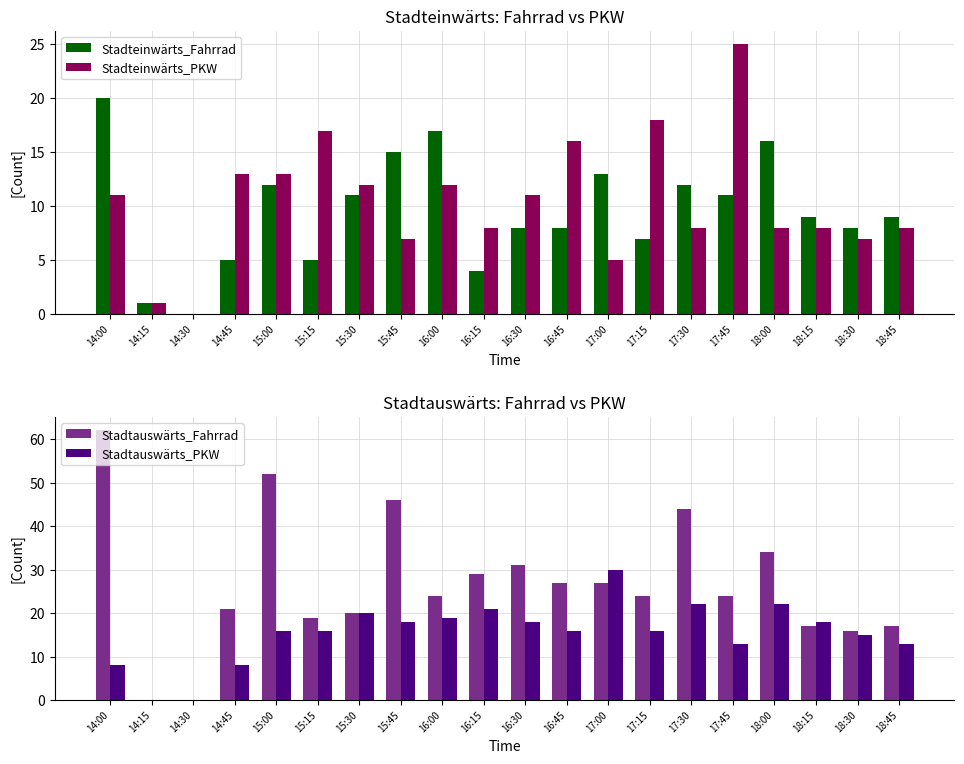

Reading right to left, transcribe all the data shown in this chart.

Stadteinwärts_Fahrrad: 18:45=9	18:30=8	18:15=9	18:00=16	17:45=11	17:30=12	17:15=7	17:00=13	16:45=8	16:30=8	16:15=4	16:00=17	15:45=15	15:30=11	15:15=5	15:00=12	14:45=5	14:30=0	14:15=1	14:00=20
Stadteinwärts_PKW: 18:45=8	18:30=7	18:15=8	18:00=8	17:45=25	17:30=8	17:15=18	17:00=5	16:45=16	16:30=11	16:15=8	16:00=12	15:45=7	15:30=12	15:15=17	15:00=13	14:45=13	14:30=0	14:15=1	14:00=11
Stadtauswärts_Fahrrad: 18:45=17	18:30=16	18:15=17	18:00=34	17:45=24	17:30=44	17:15=24	17:00=27	16:45=27	16:30=31	16:15=29	16:00=24	15:45=46	15:30=20	15:15=19	15:00=52	14:45=21	14:30=0	14:15=0	14:00=62
Stadtauswärts_PKW: 18:45=13	18:30=15	18:15=18	18:00=22	17:45=13	17:30=22	17:15=16	17:00=30	16:45=16	16:30=18	16:15=21	16:00=19	15:45=18	15:30=20	15:15=16	15:00=16	14:45=8	14:30=0	14:15=0	14:00=8